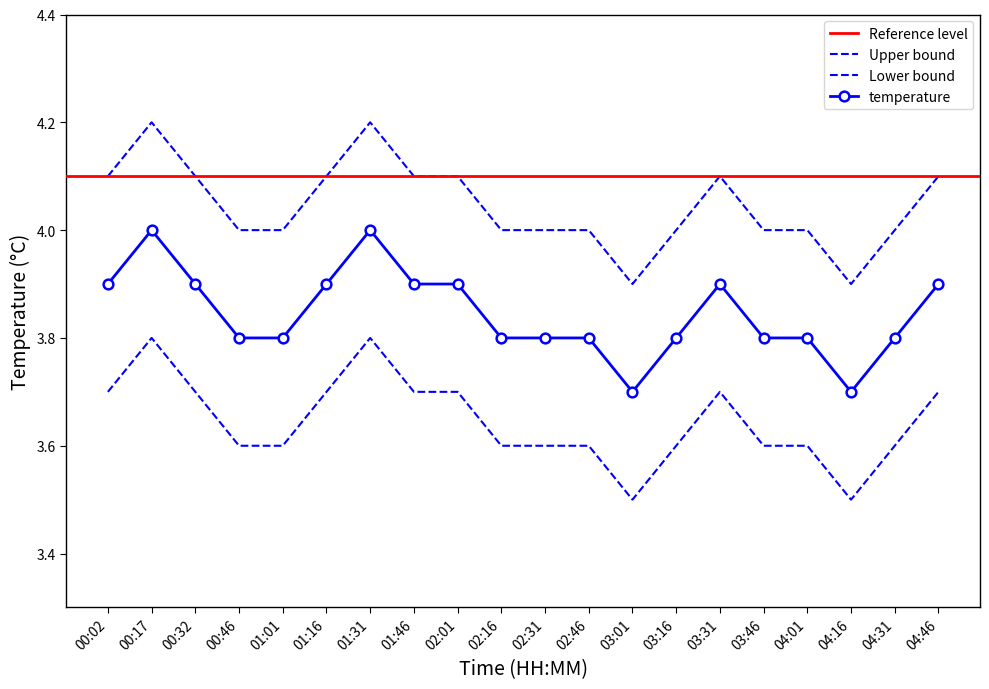

What is the label of the 10th point from the left?

02:16